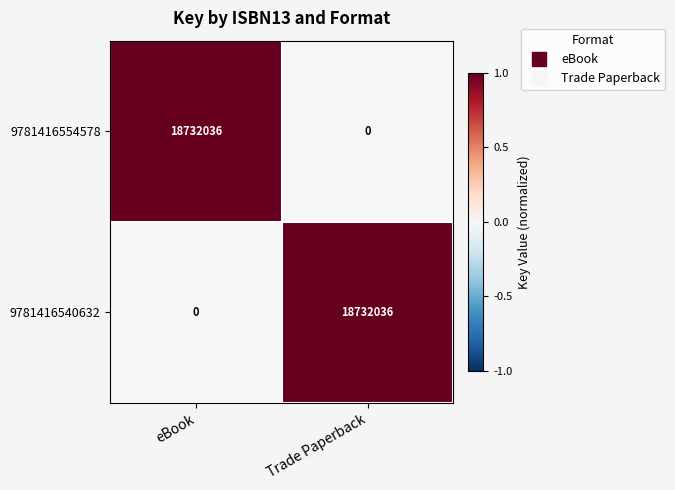

What is the spread (max minus min) of values at Trade Paperback?

18732036